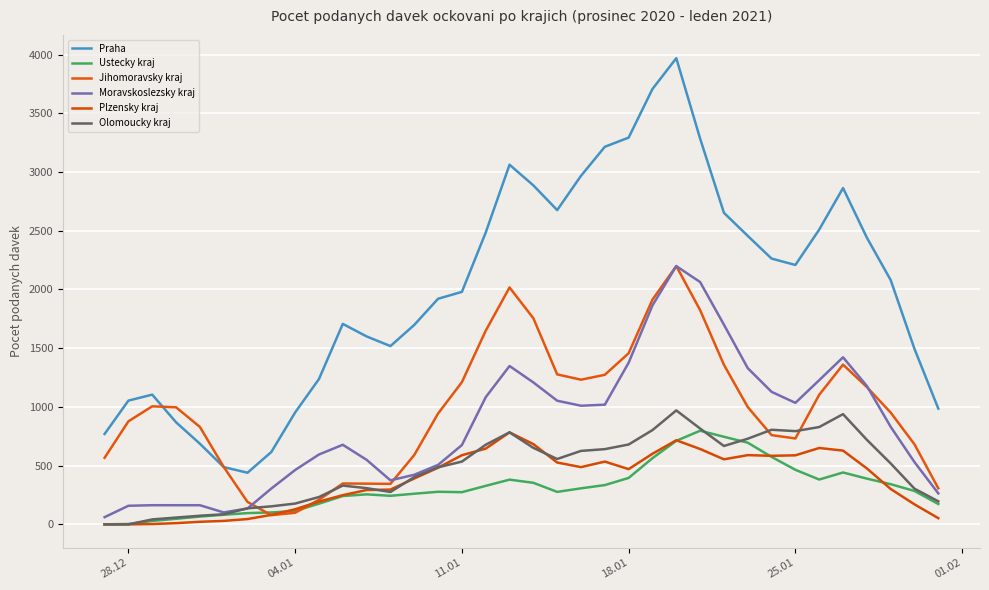

How many lines are shown in the chart?

6